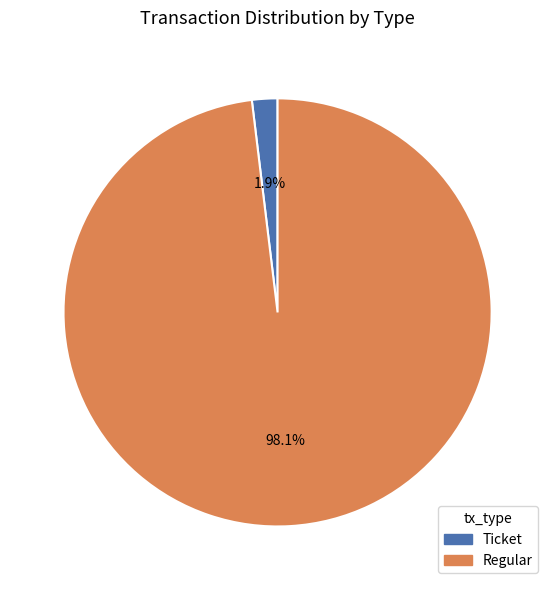

Does any single category account for the majority?

Yes